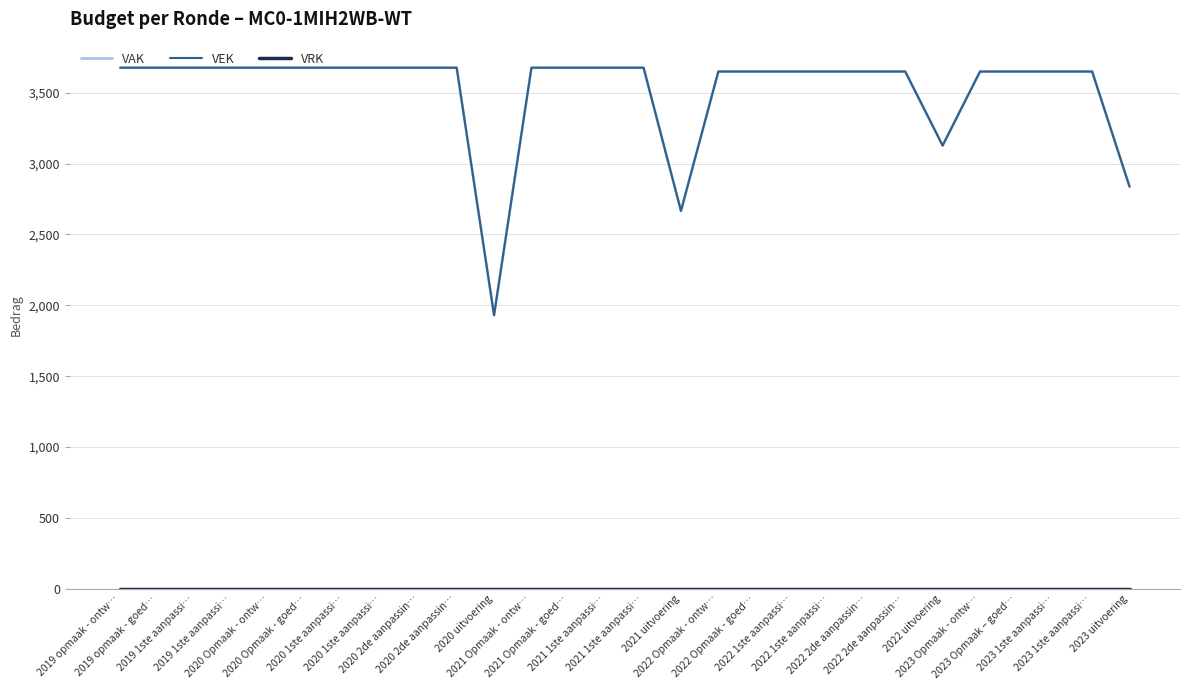

Is it true that VAK equals 3676 at 2019 1ste aanpassi…?

True